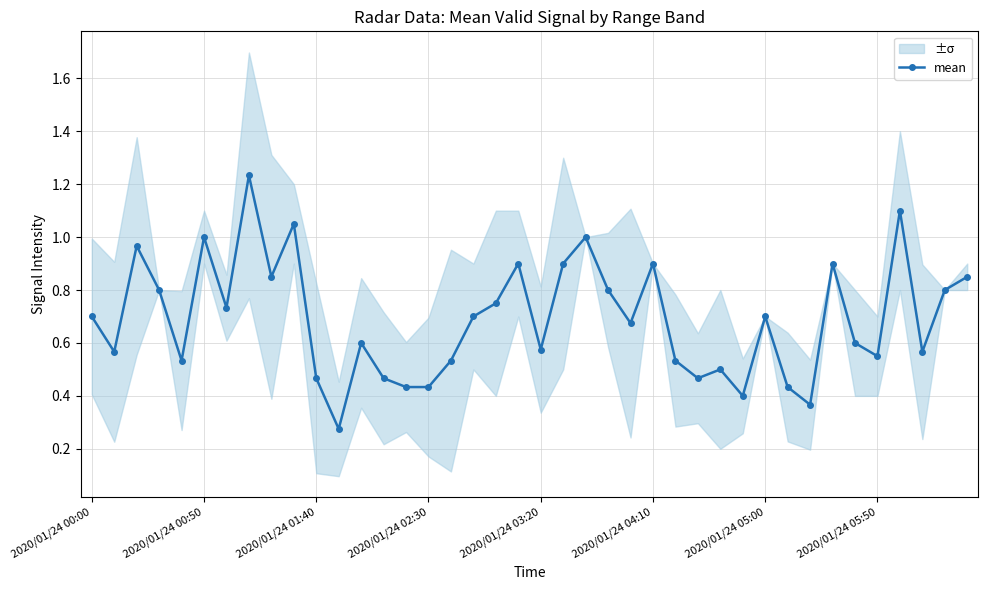

Where is the data nearest to the value 0?

11